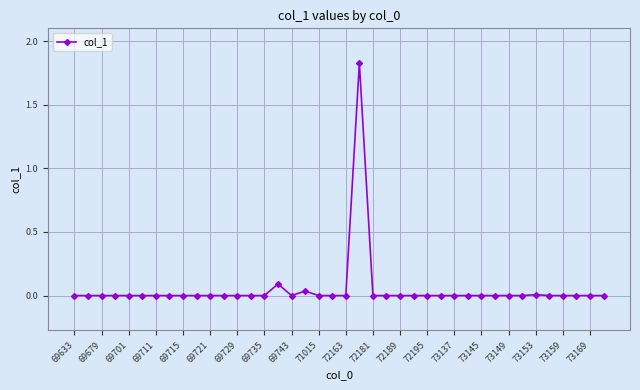

What is the sum of all values?

2.0